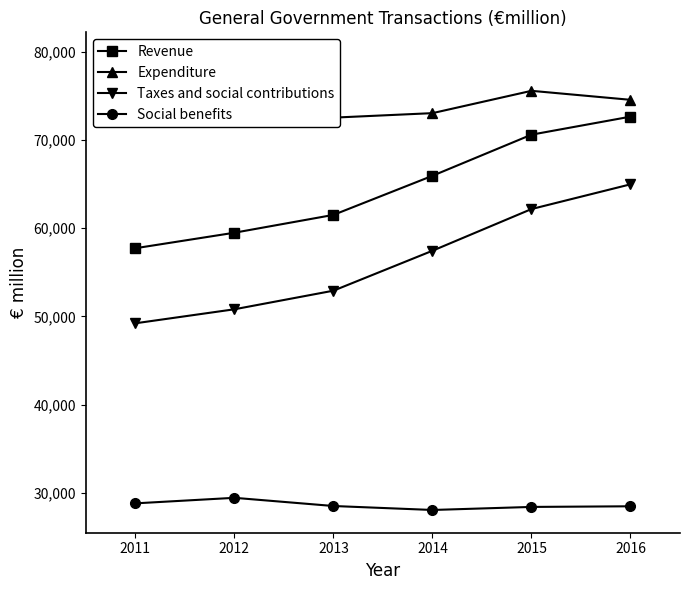

How many Taxes and social contributions values are between 50818 and 62174?

4